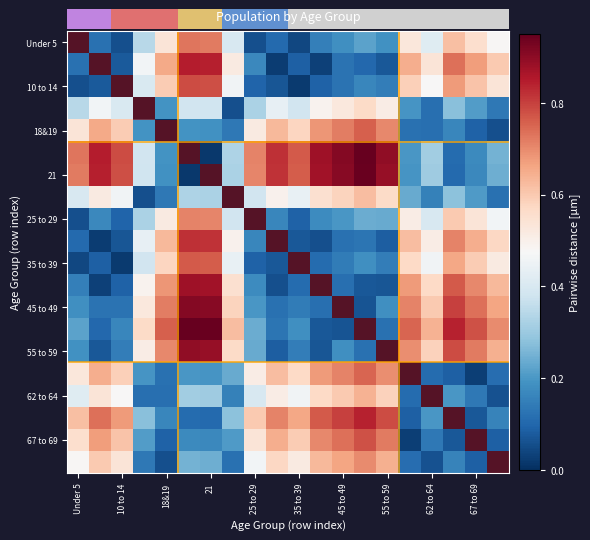

At how many categories does at least one series exceed 0?

20